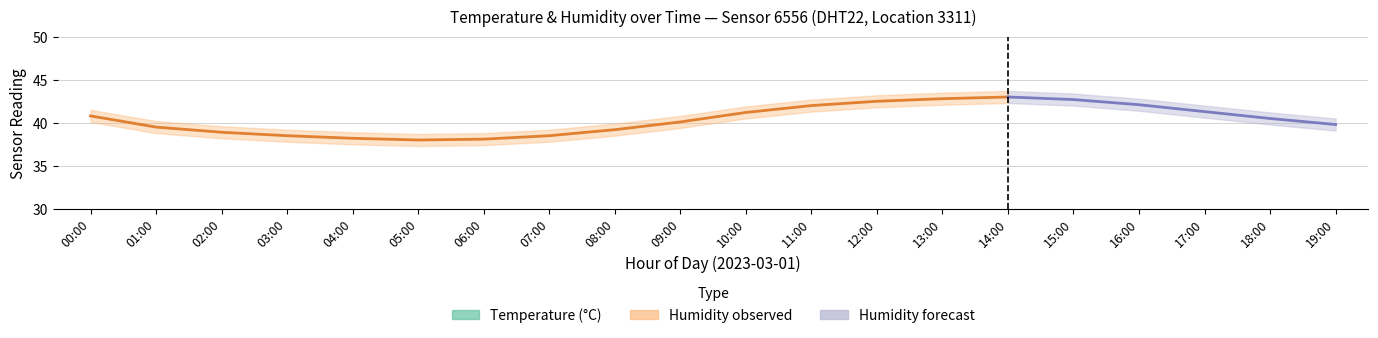

What is the sum of the humidity values at 00:00 and 15:00?

83.5